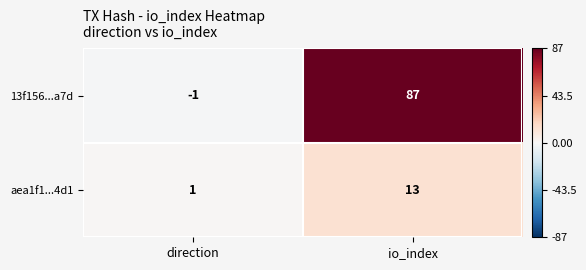

Which series has the largest range (max minus min)?

13f156...a7d